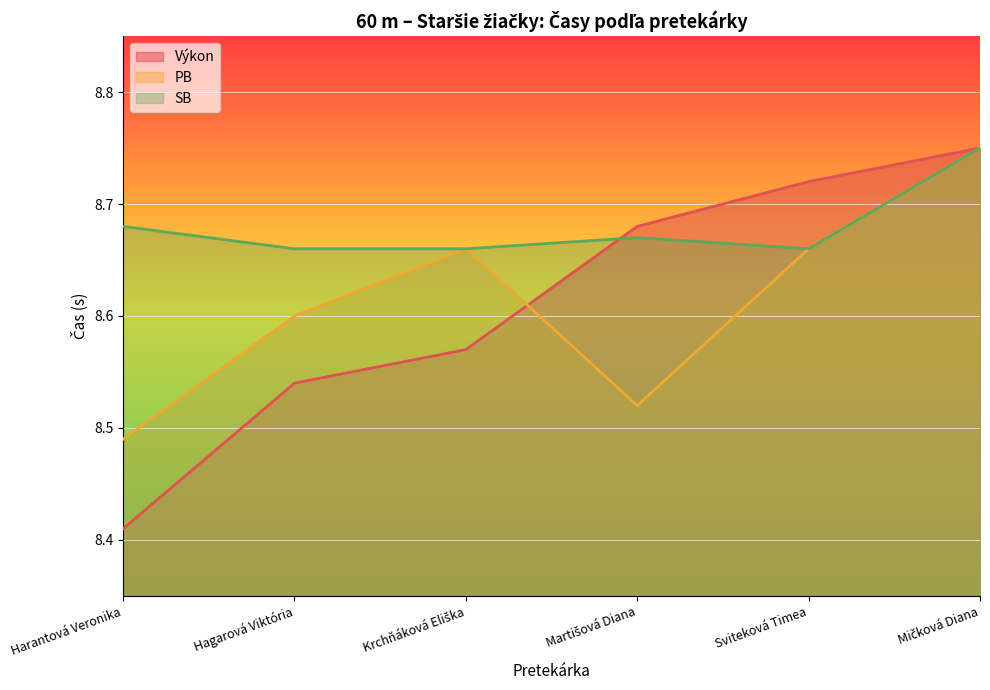

True or false: Výkon has a value of 8.6 at Krchňáková Eliška.

True